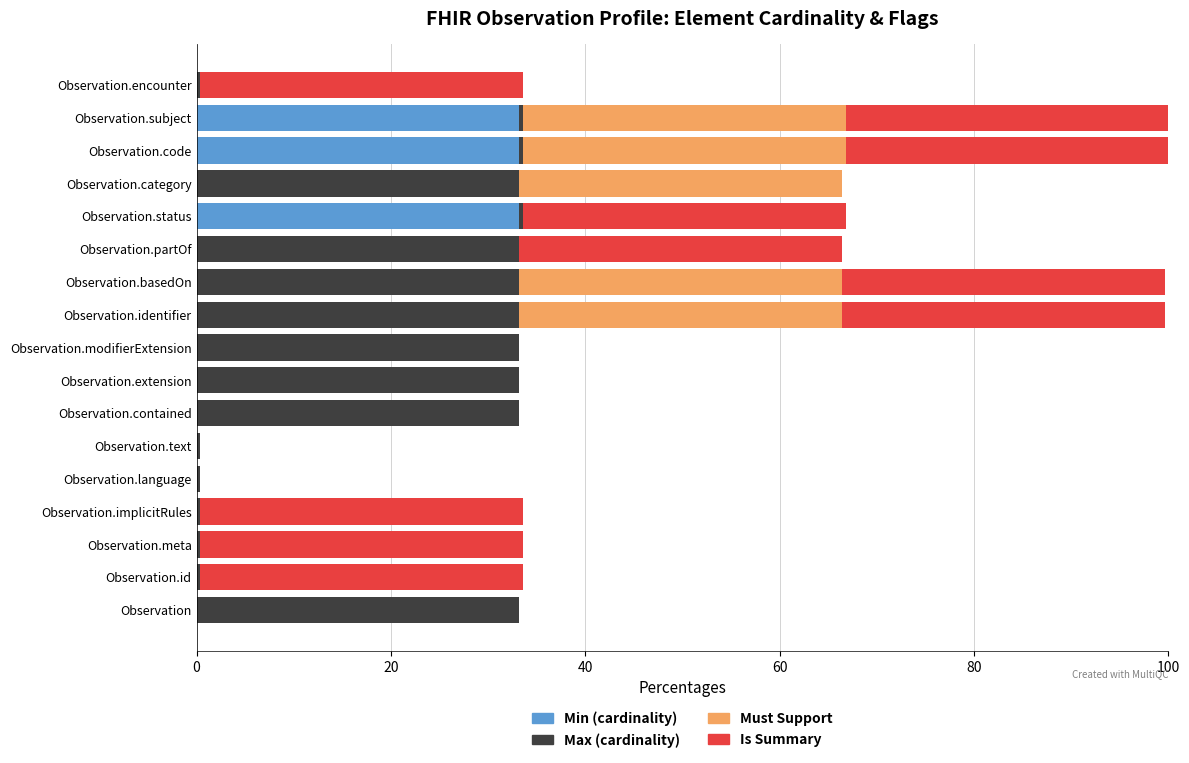

Is it true that Min (cardinality) equals 0.0 at Observation.identifier?

True